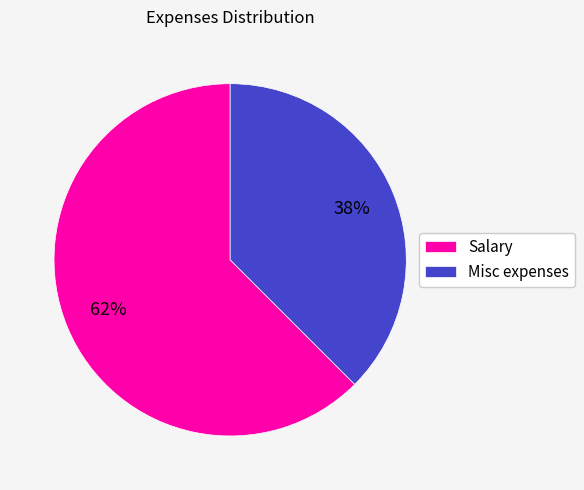

Is there a majority slice in this chart?

Yes